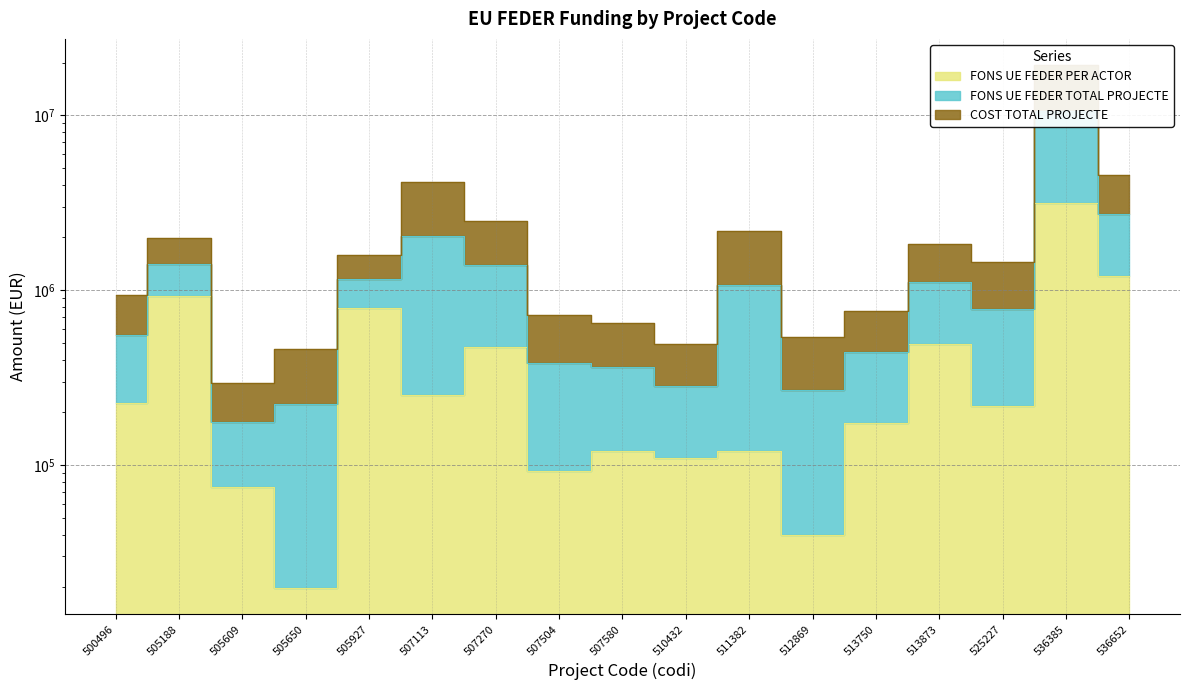

Reading right to left, transcribe all the data shown in this chart.

FONS UE FEDER PER ACTOR: 1198908.0	3145460.1	218096.7	489692.0	172898.0	39718.0	120214.3	109349.1	119908.6	92779.2	470672.0	250500.2	789790.3	19788.0	74531.2	929842.2	226343.3
FONS UE FEDER TOTAL PROJECTE: 4548296.0	19376717.0	1449747.2	1832220.8	755791.5	537420.1	2174819.1	489701.9	645172.0	723910.4	2487702.9	4163164.7	1594834.9	462658.7	294352.1	1981800.8	934893.9
COST TOTAL PROJECTE: 2737816.0	10603482.1	783990.2	1106529.5	440714.0	268391.9	1064221.9	284105.8	361245.9	382758.4	1397416.0	2048210.9	1159675.6	223269.1	175530.0	1413174.5	551893.5